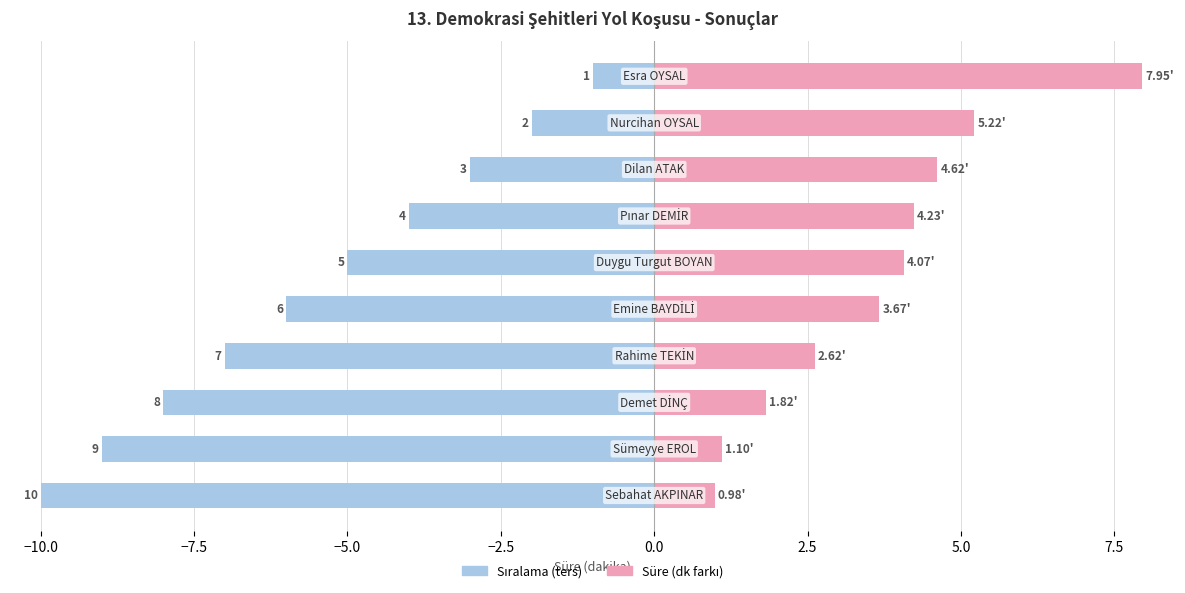

What is the minimum value for Süre (dk farkı)?

1.0